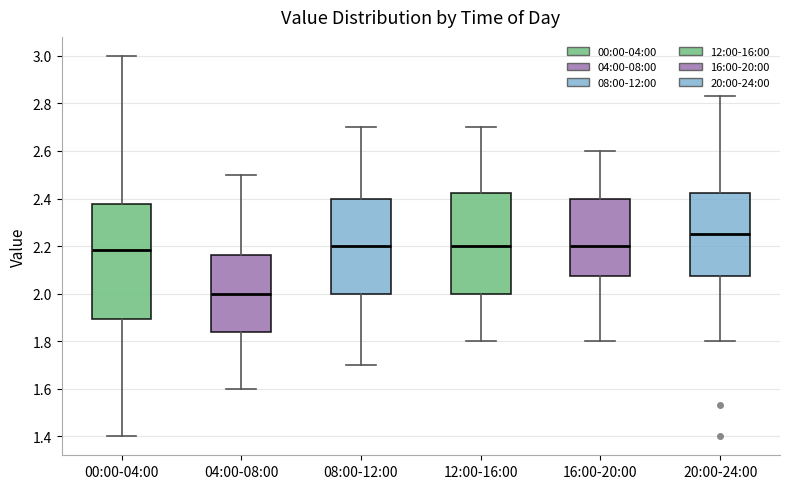

Which box's median line is the highest?

20:00-24:00